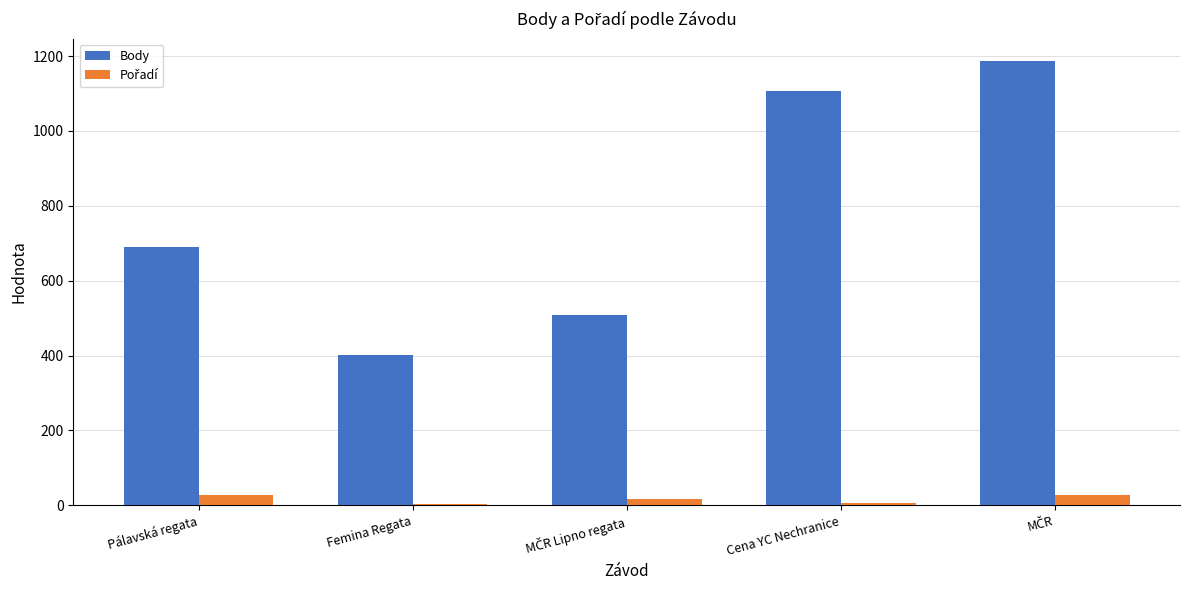

Between Pálavská regata and Femina Regata, which series saw the biggest shift?

Body